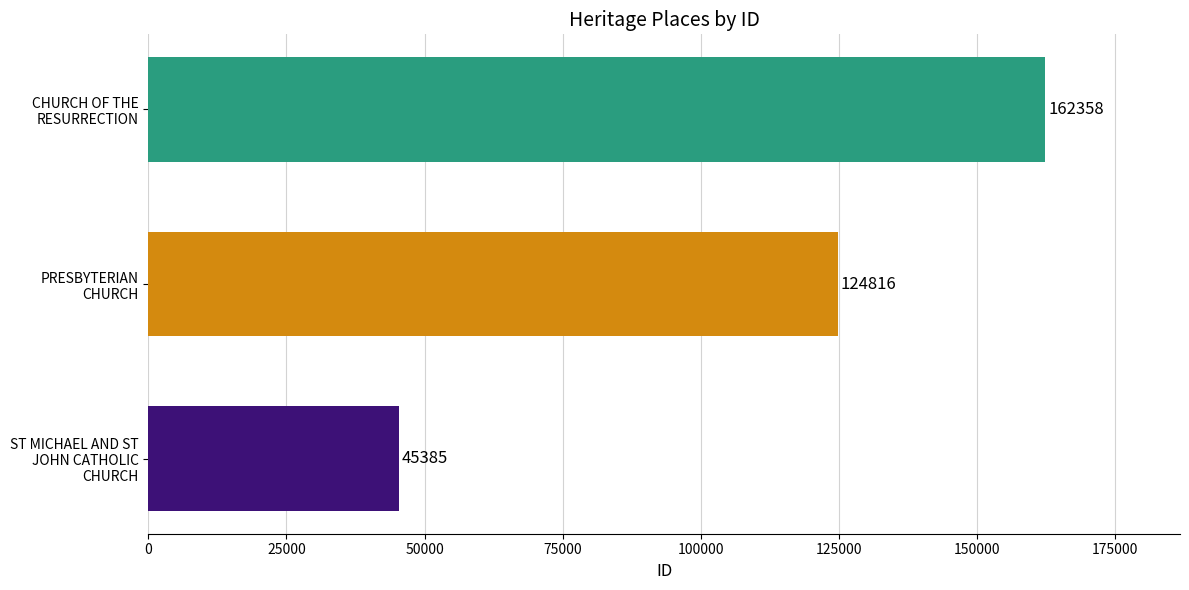

Count the number of categories in the chart.

3